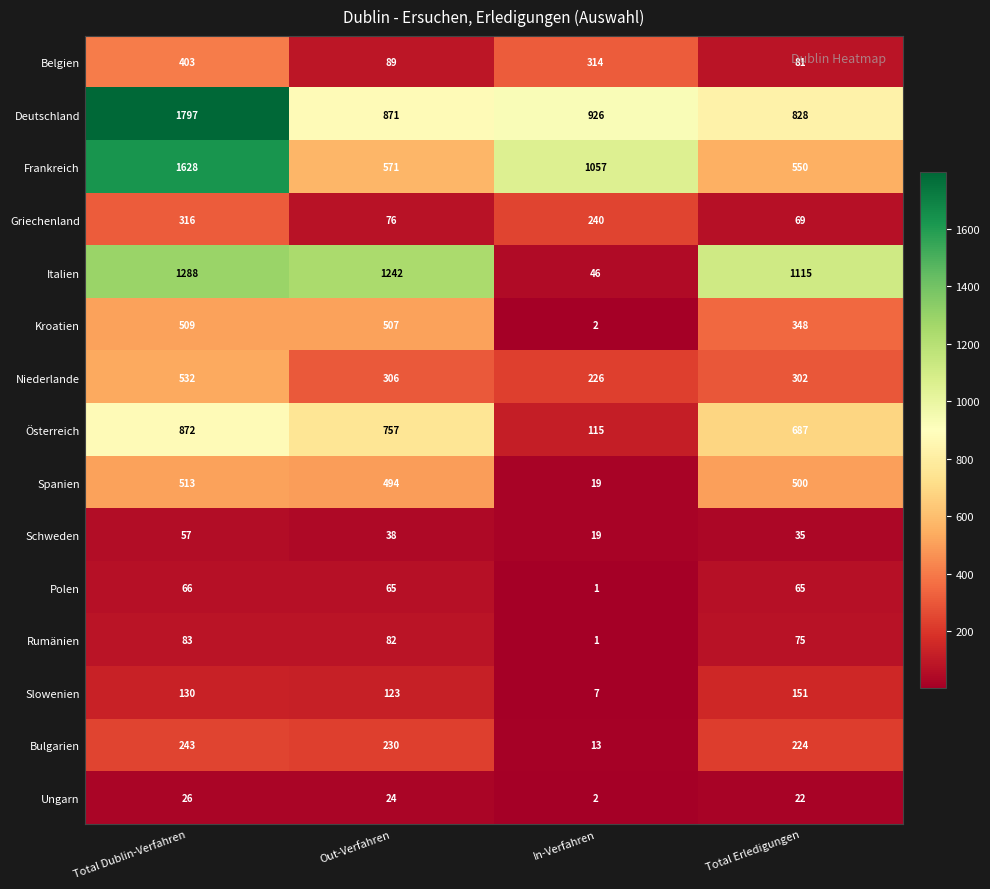

Rank the series at Out-Verfahren from highest to lowest value.

Italien, Deutschland, Österreich, Frankreich, Kroatien, Spanien, Niederlande, Bulgarien, Slowenien, Belgien, Rumänien, Griechenland, Polen, Schweden, Ungarn